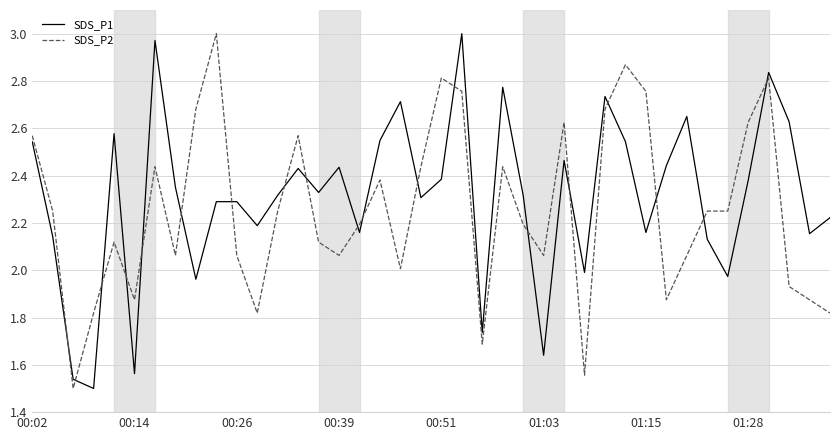

True or false: SDS_P2 and SDS_P1 cross at least once.

True